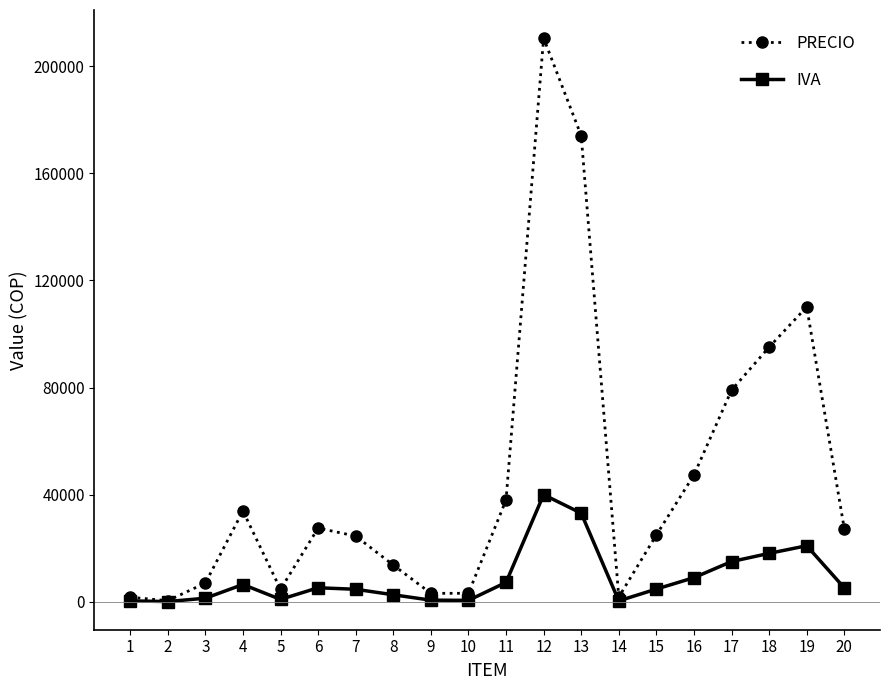

What is the value of the IVA point at the 9th from the left?

599.2